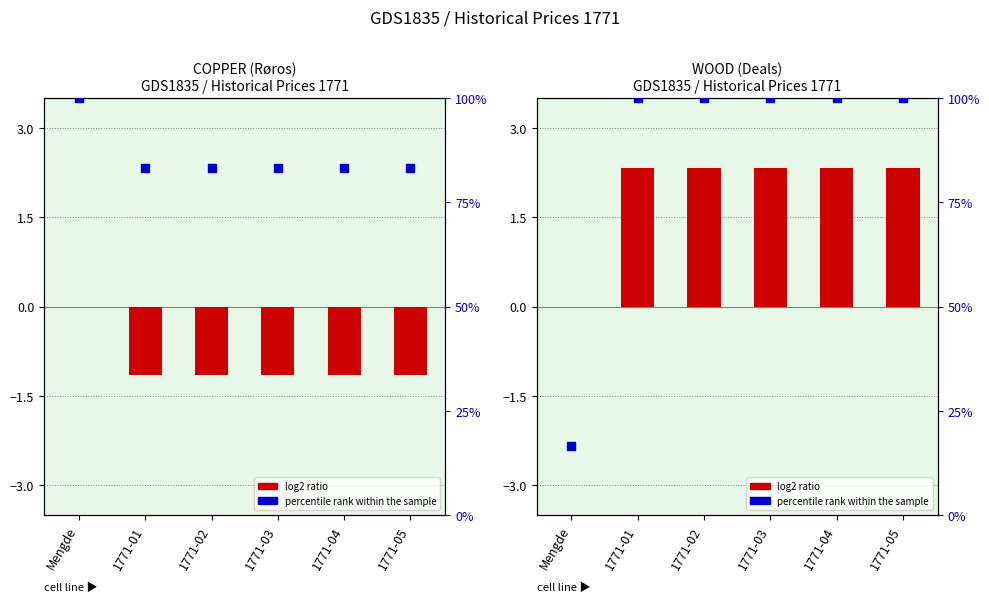

At which category is the sum across all series the highest?

1771-01